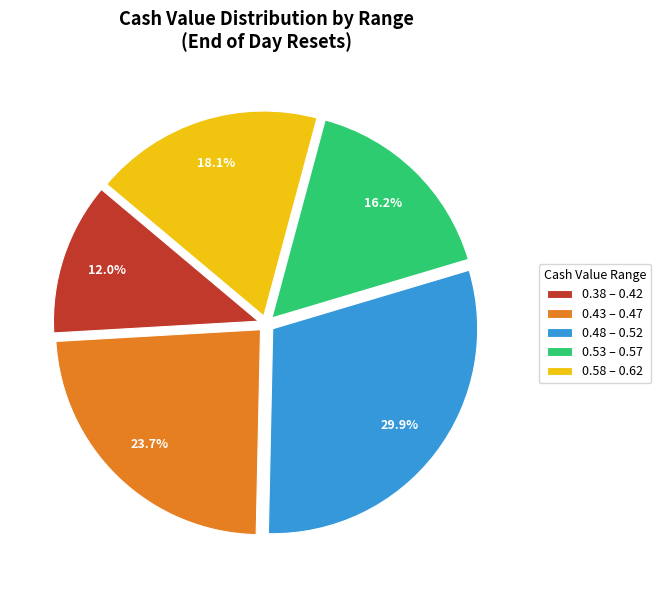

Rank the categories by value from highest to lowest.

0.48 – 0.52, 0.43 – 0.47, 0.58 – 0.62, 0.53 – 0.57, 0.38 – 0.42